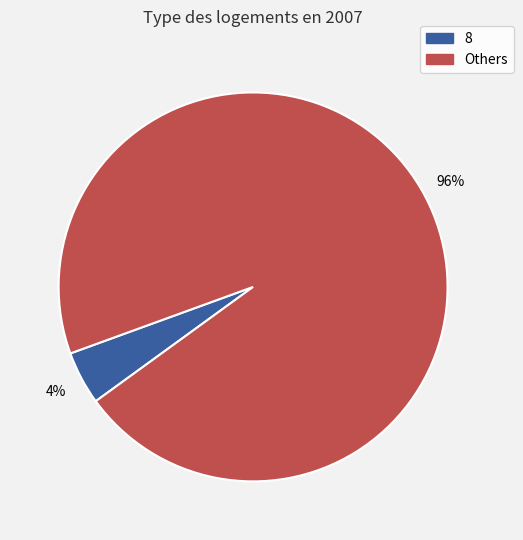

To the nearest percent, what is the average slice percentage?

50%